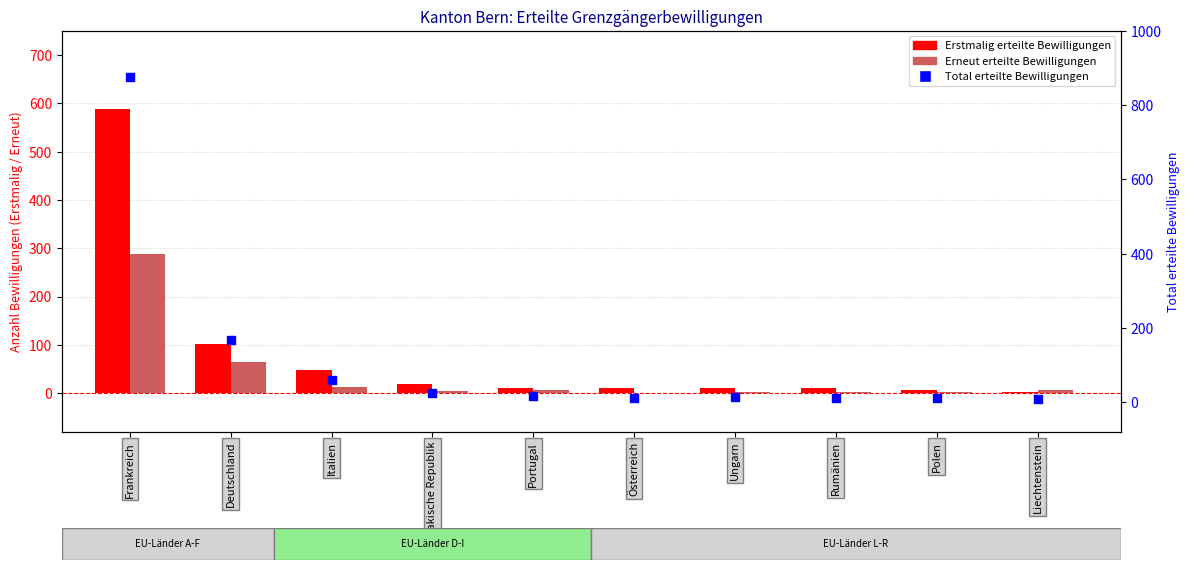

Is the value of Total erteilte Bewilligungen at Italien greater than the value of Erneut erteilte Bewilligungen at Italien?

Yes